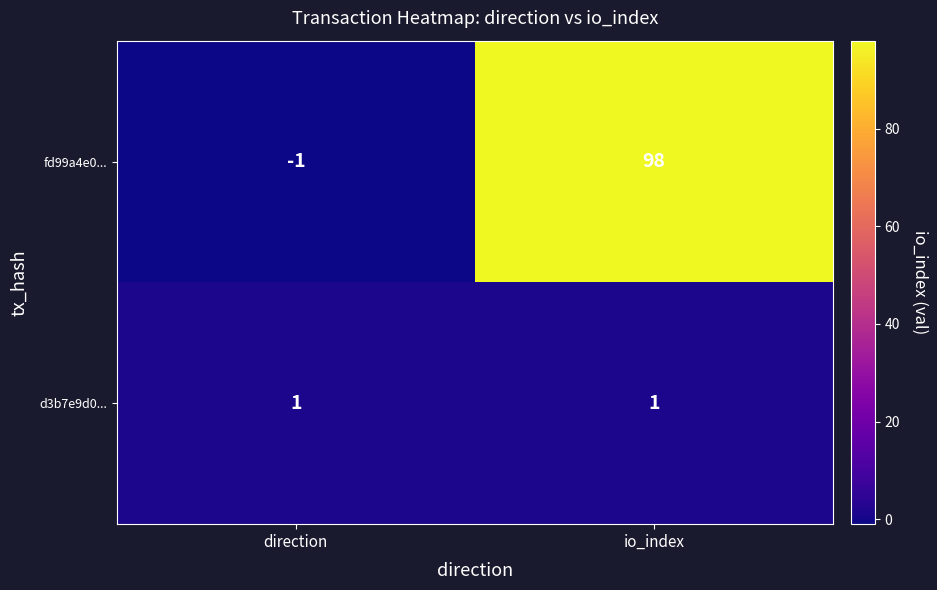

What is the sum of all fd99a4e0... values?

97